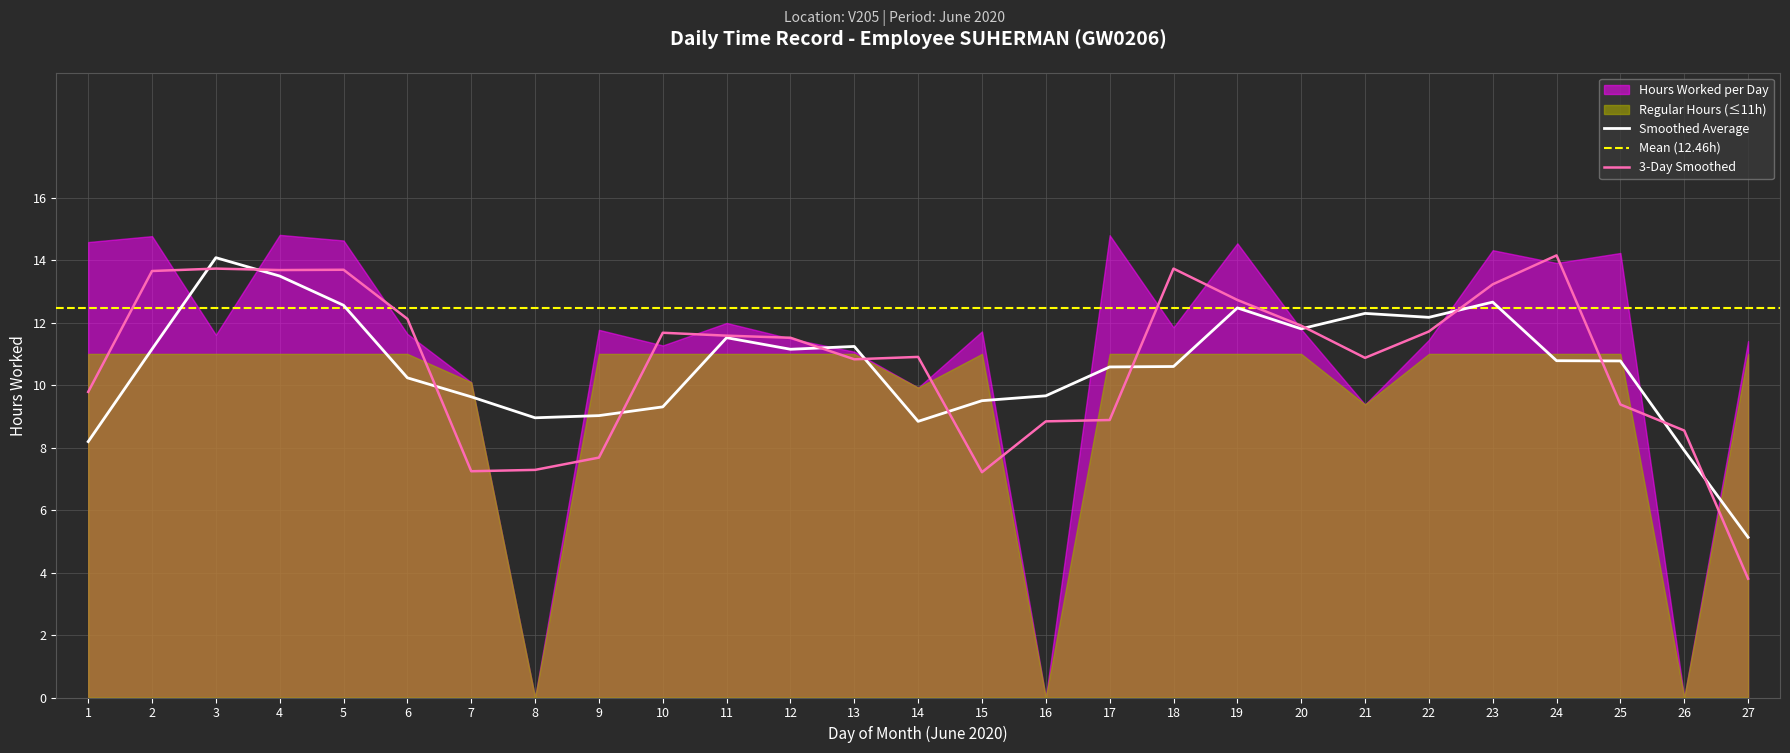

What is the minimum value for Smoothed Average?

5.1